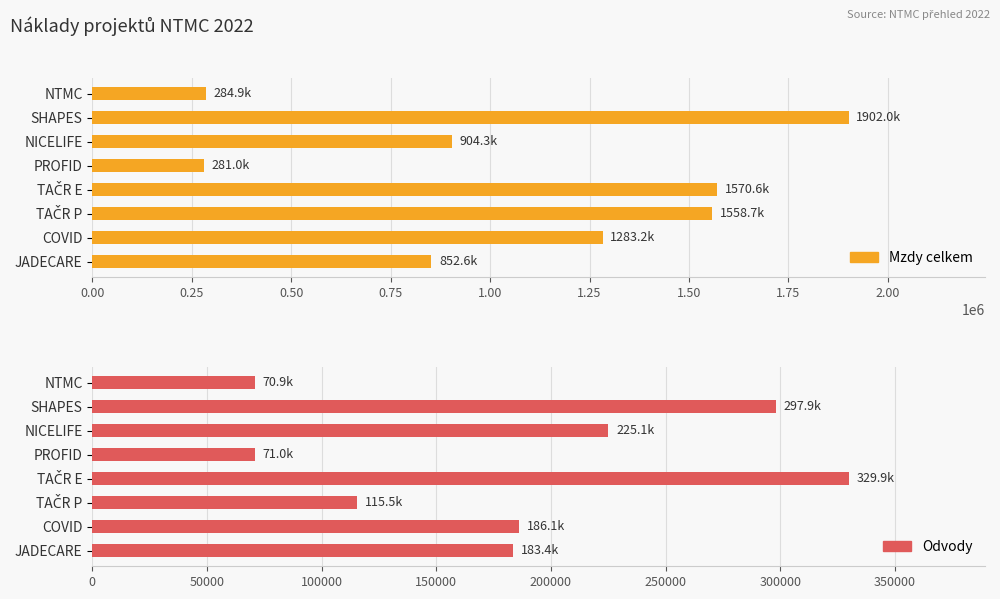

Reading left to right, list all the values displayed in this chart.

Mzdy celkem: 284948.6	1901963.2	904289.7	280980.0	1570620.8	1558672.6	1283176.1	852558.1
Odvody: 70922.4	297918.7	225073.6	70980.0	329891.2	115538.6	186080.2	183425.5